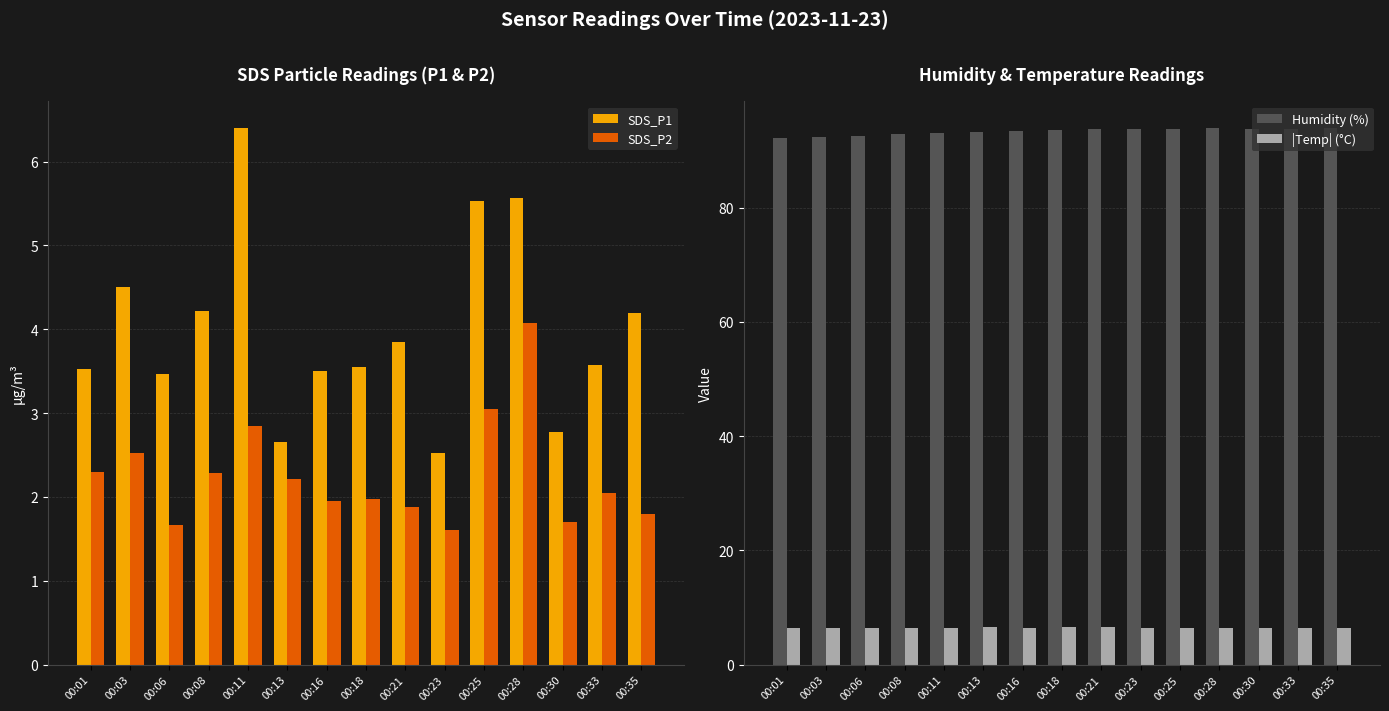

Where does the Humidity (%) series first go above 93?

00:11